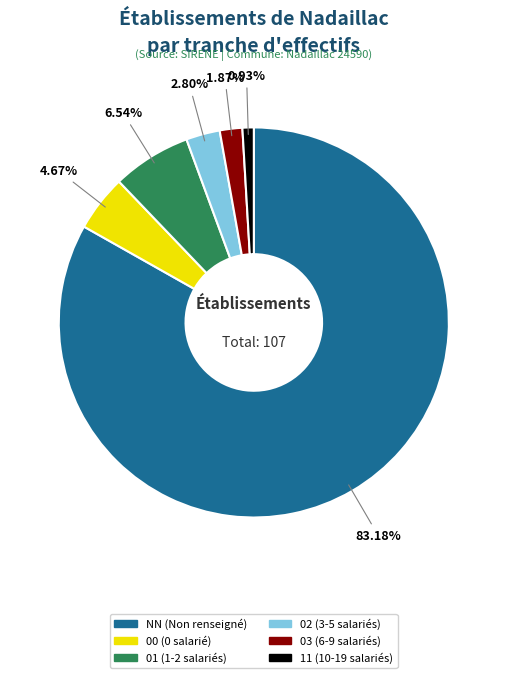

Is it true that 11 is 1% of the pie?

True